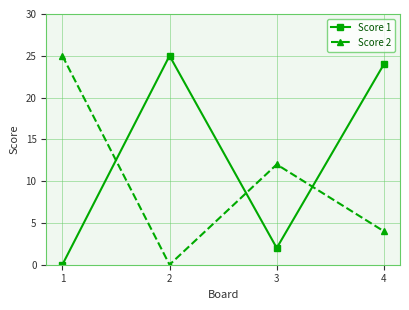

How many Score 2 values are between 4 and 25?

3